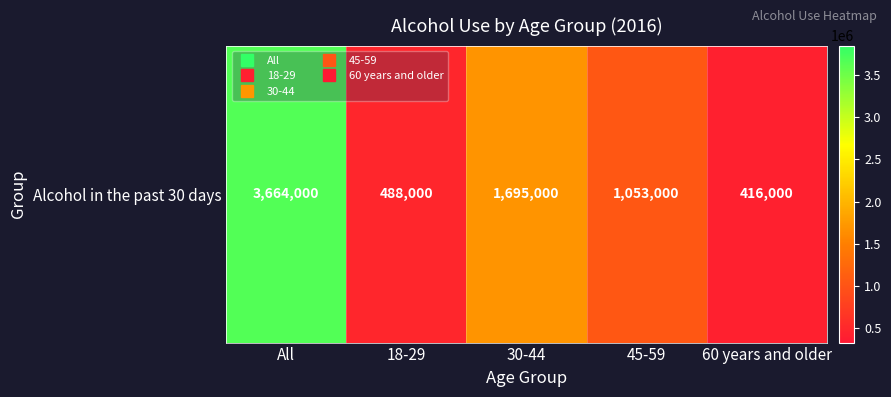

Between All and 60 years and older, which is larger?

All